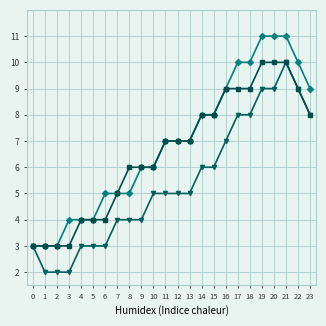

What is the greatest value displayed?

11